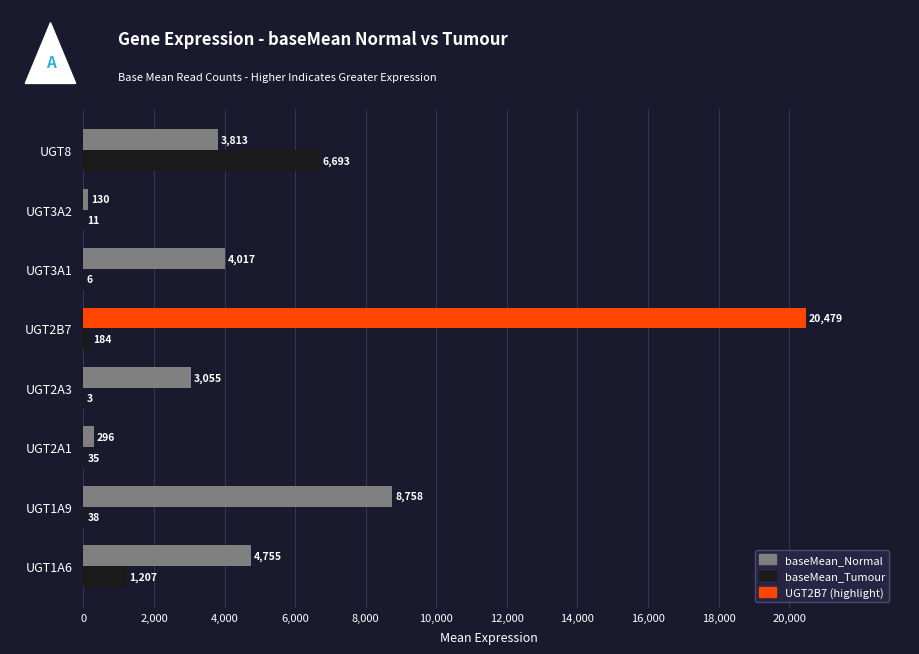

At which category is the sum across all series the highest?

UGT2B7